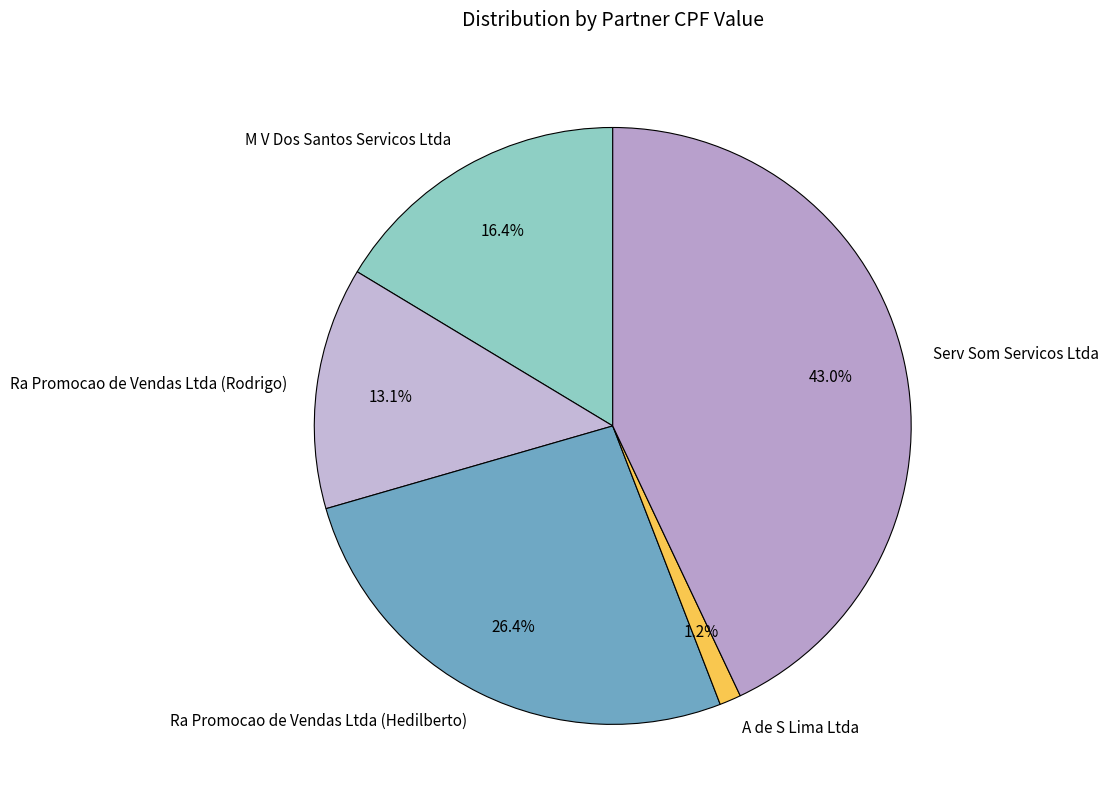

Combined, do Serv Som Servicos Ltda and A de S Lima Ltda account for over 50%?

No